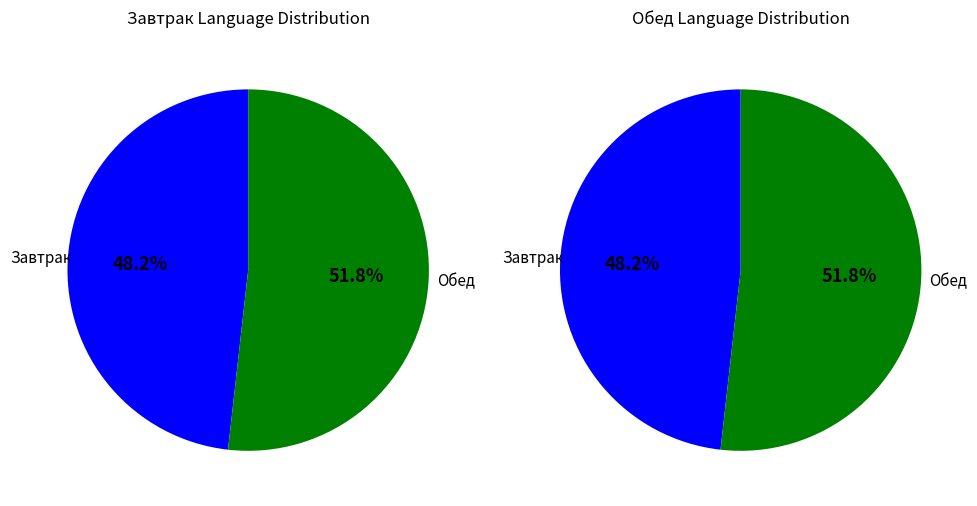

Is there a majority slice in this chart?

Yes